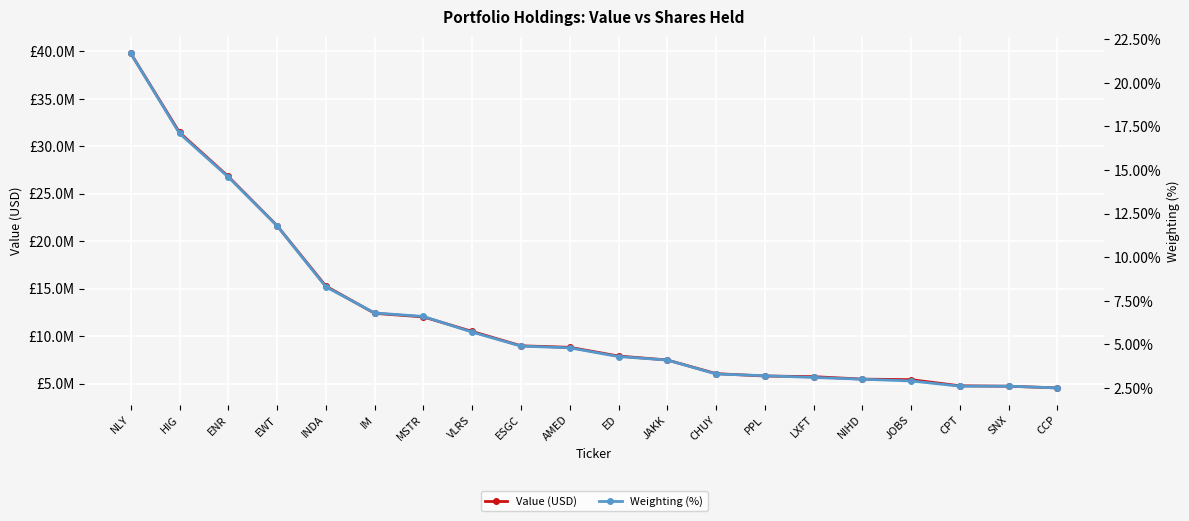

List the series in order of their peak value, highest first.

Value (USD), Weighting (%)